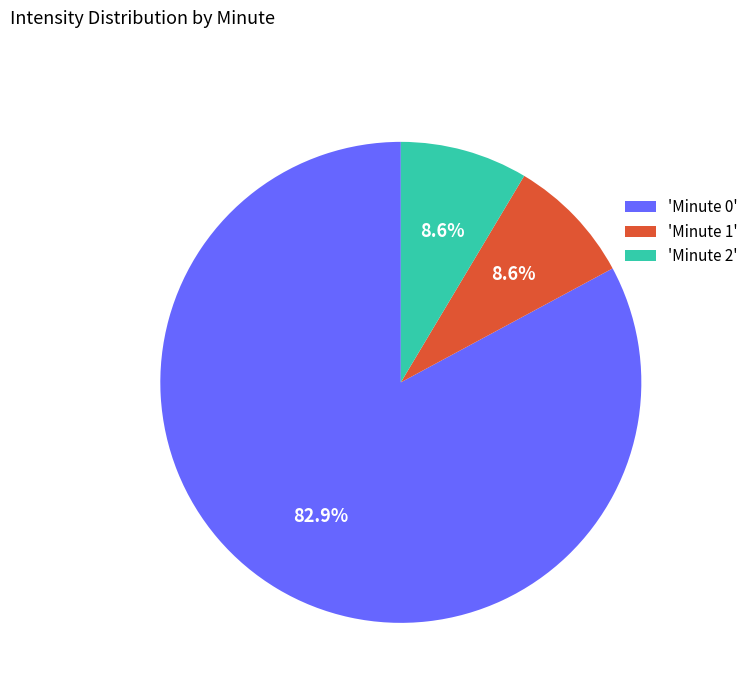

How many slices are in this pie chart?

3